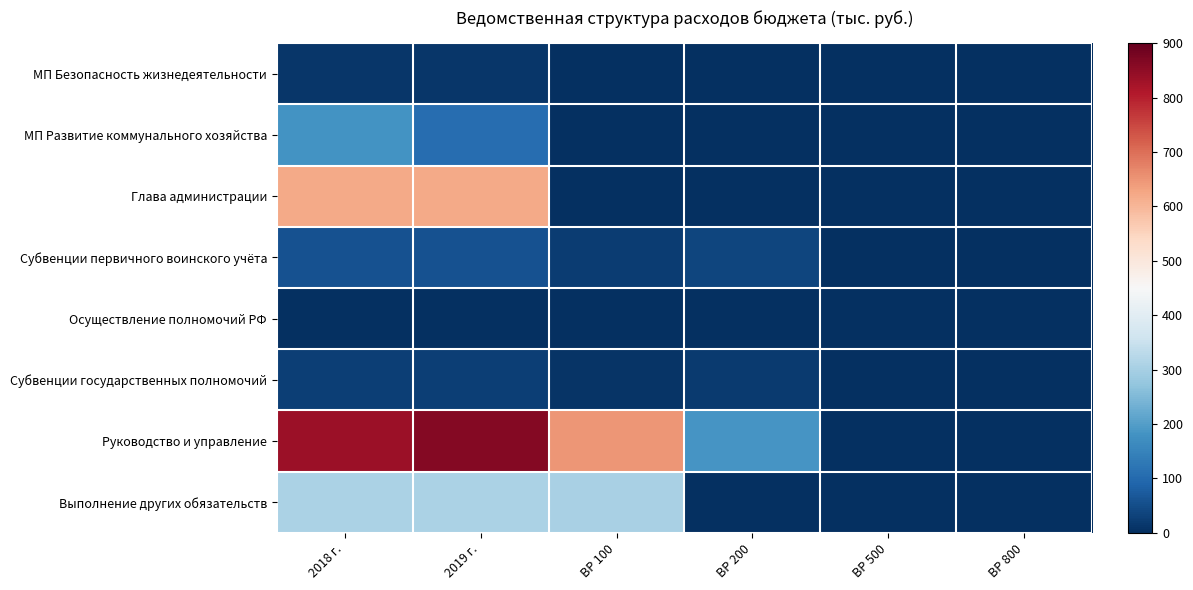

Reading right to left, what are all the values shown in this chart?

МП Безопасность жизнедеятельности: ВР 800=0.0	ВР 500=0.0	ВР 200=0.0	ВР 100=0.0	2019 г.=12.0	2018 г.=12.0
МП Развитие коммунального хозяйства: ВР 800=0.0	ВР 500=0.0	ВР 200=0.0	ВР 100=0.0	2019 г.=106.0	2018 г.=182.5
Глава администрации: ВР 800=0.0	ВР 500=0.0	ВР 200=0.0	ВР 100=0.0	2019 г.=620.6	2018 г.=620.6
Субвенции первичного воинского учёта: ВР 800=0.0	ВР 500=0.0	ВР 200=35.7	ВР 100=22.5	2019 г.=58.2	2018 г.=58.2
Осуществление полномочий РФ: ВР 800=0.0	ВР 500=0.0	ВР 200=2.8	ВР 100=0.0	2019 г.=2.8	2018 г.=2.8
Субвенции государственных полномочий: ВР 800=0.0	ВР 500=0.0	ВР 200=18.2	ВР 100=7.7	2019 г.=25.9	2018 г.=25.9
Руководство и управление: ВР 800=0.0	ВР 500=0.5	ВР 200=186.2	ВР 100=647.2	2019 г.=863.9	2018 г.=833.9
Выполнение других обязательств: ВР 800=3.0	ВР 500=0.0	ВР 200=0.0	ВР 100=303.3	2019 г.=306.3	2018 г.=306.3